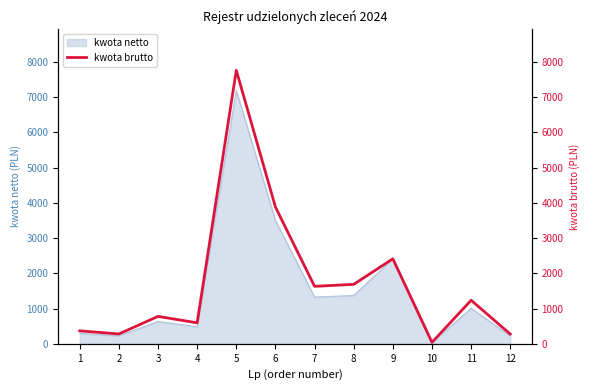

Where does the data first go above 1235?

5